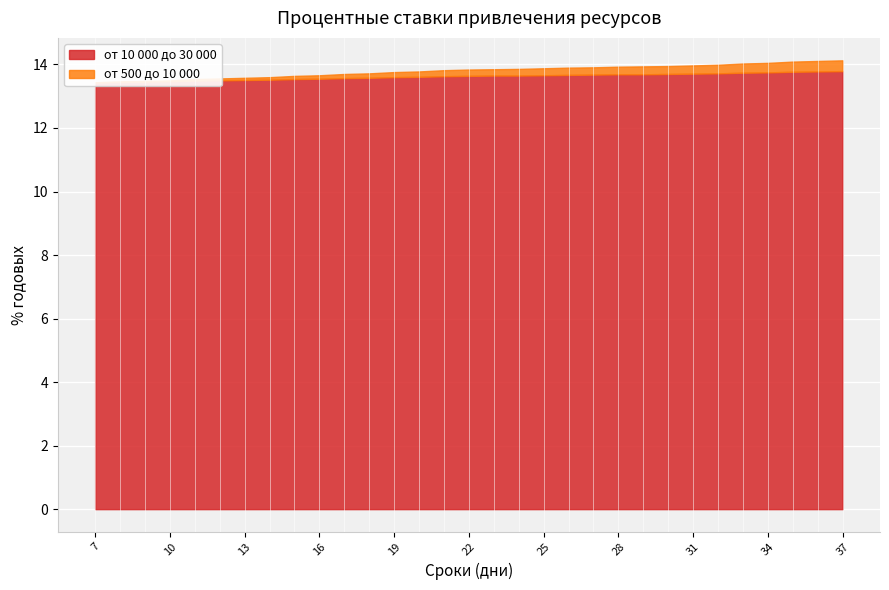

Which series changed the most between 29 and 36?

от 10 000 до 30 000